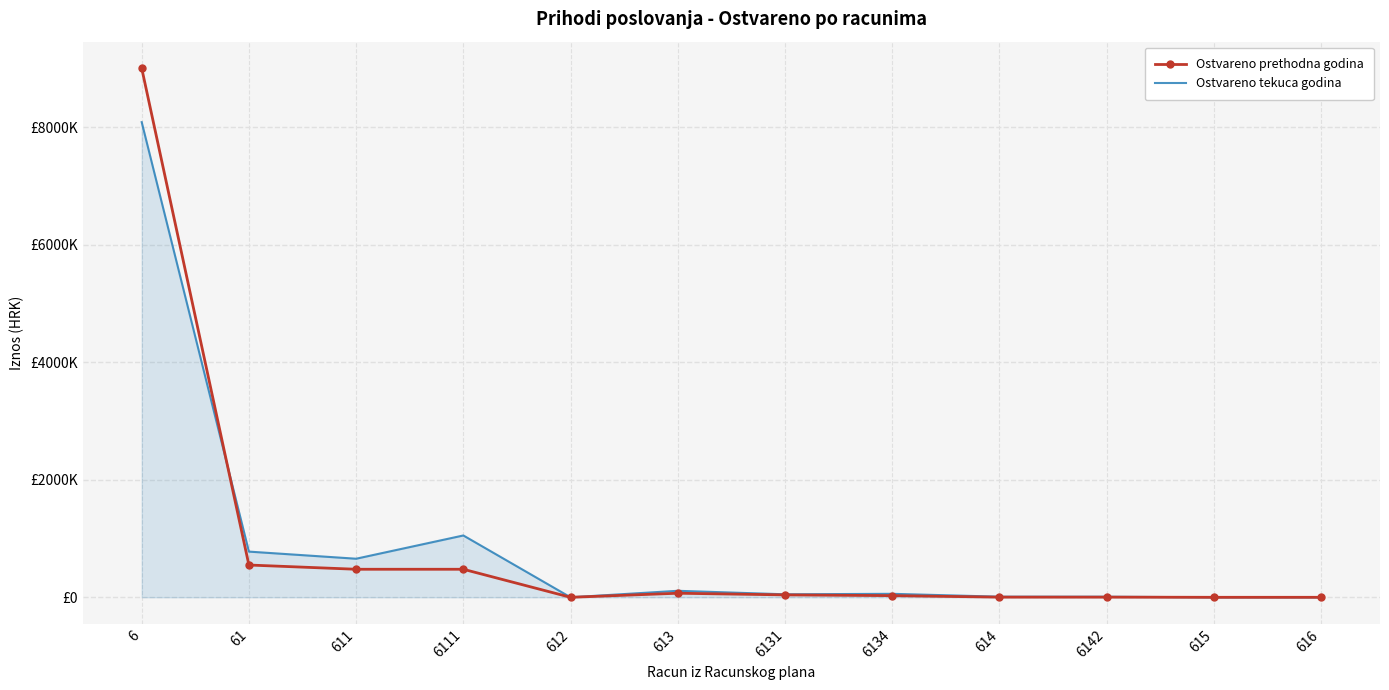

What are all the series names shown in the legend?

Ostvareno prethodna godina, Ostvareno tekuca godina